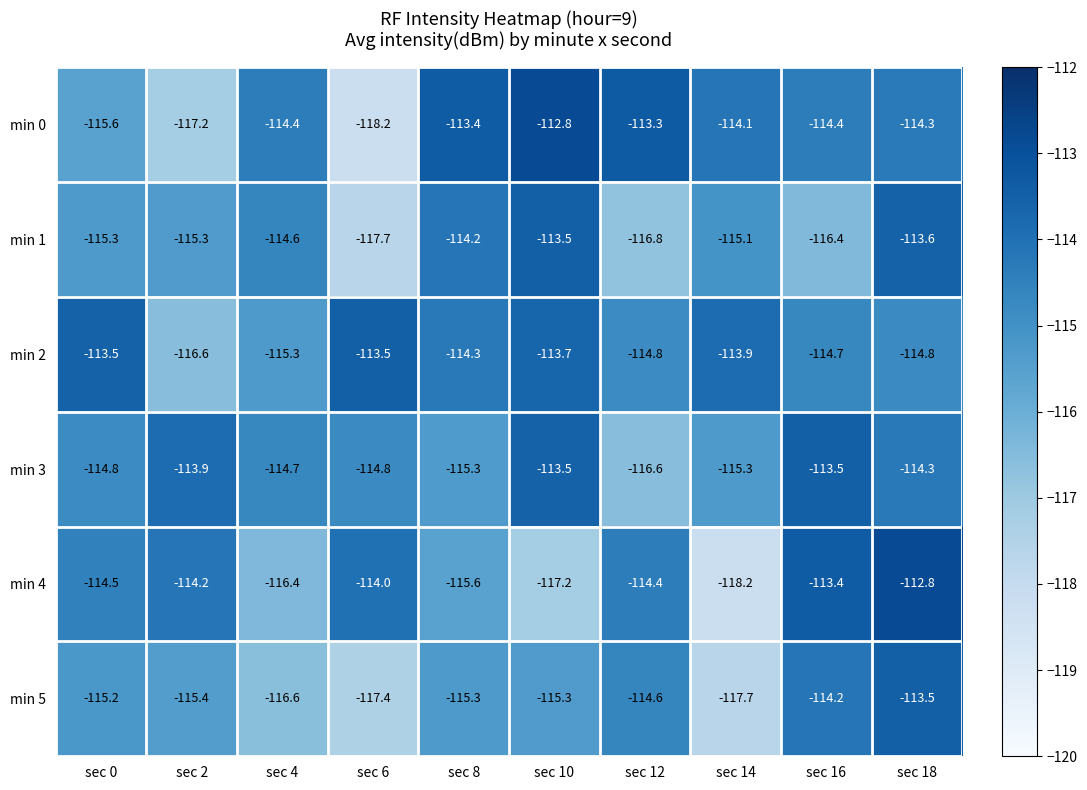

At which category is the sum across all series the highest?

sec 18